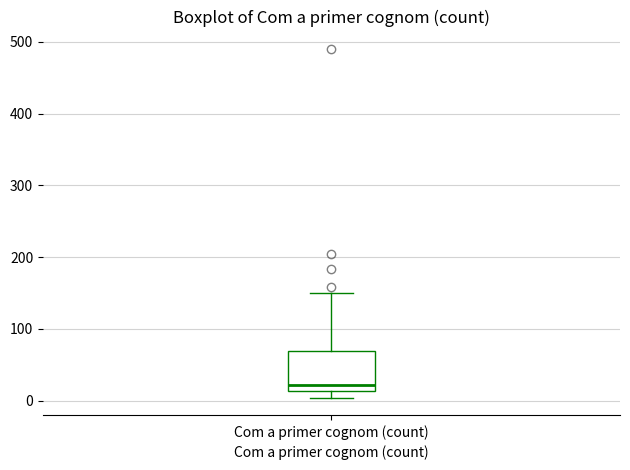

Transcribe this box plot: give where the median line is, the range the box spans, and where the two whiskers end, as read against the y-axis. The values are not printed on the chart, so give them approximately, as read against the axis.

median 20, box 10 to 70, whiskers 0 to 150